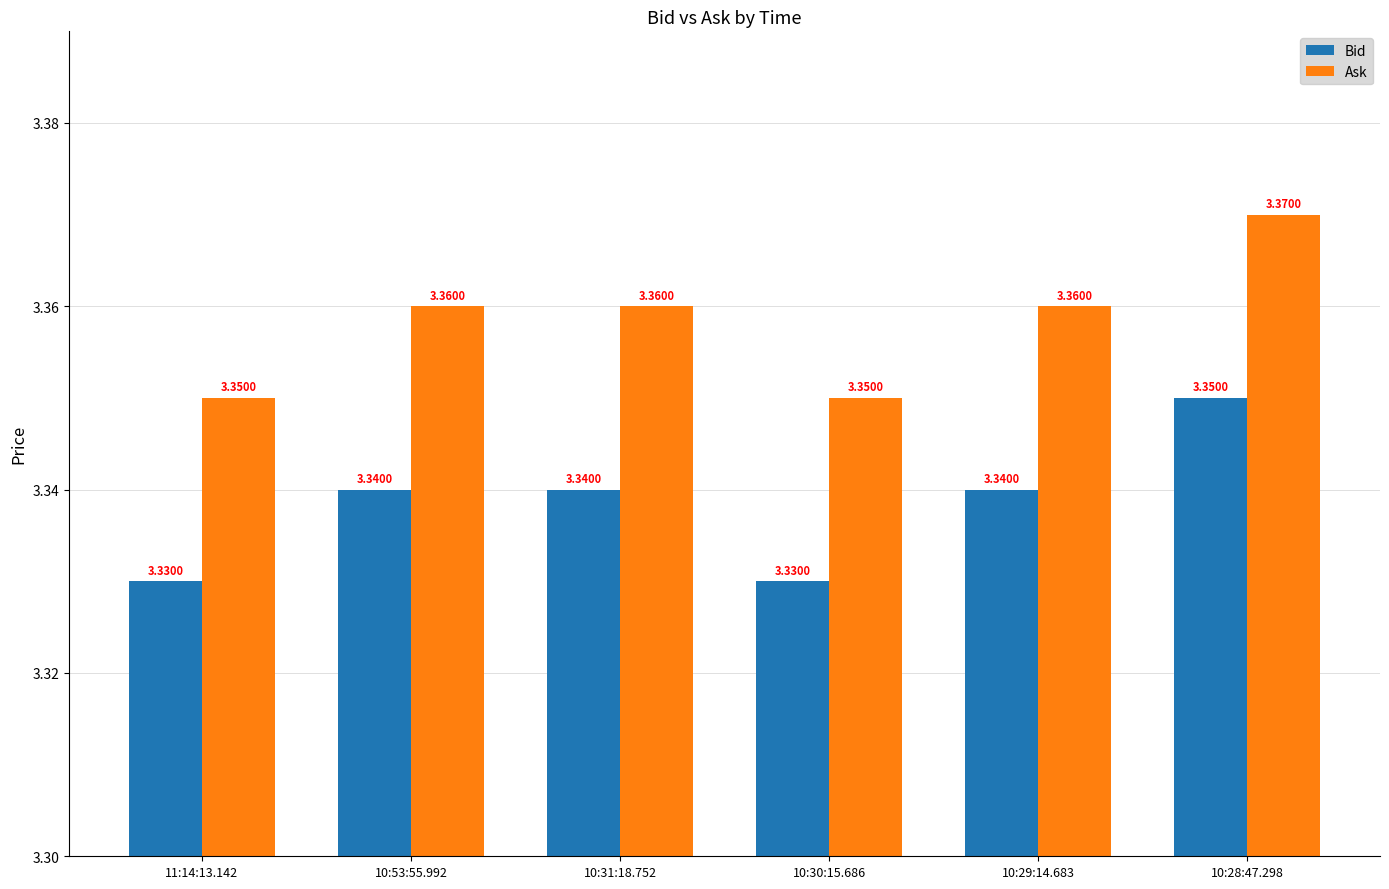

How many bars are there in total?

12